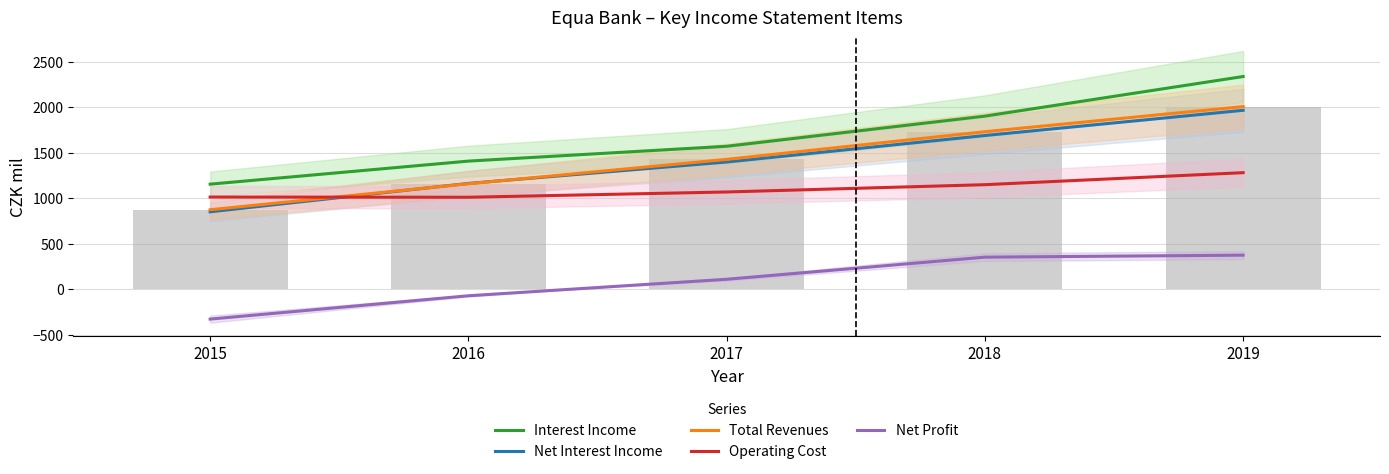

Reading left to right, extract all data points from this chart.

Interest Income: 1155.9	1409.0	1572.0	1903.0	2338.0
Net Interest Income: 852.3	1164.0	1399.0	1690.0	1967.0
Total Revenues: 875.3	1160.0	1428.0	1732.0	2008.0
Operating Cost: 1014.2	1012.0	1070.0	1150.0	1282.0
Net Profit: -326.4	-70.0	111.0	354.0	376.0
Total Revenues (bars): 875.3	1160.0	1428.0	1732.0	2008.0